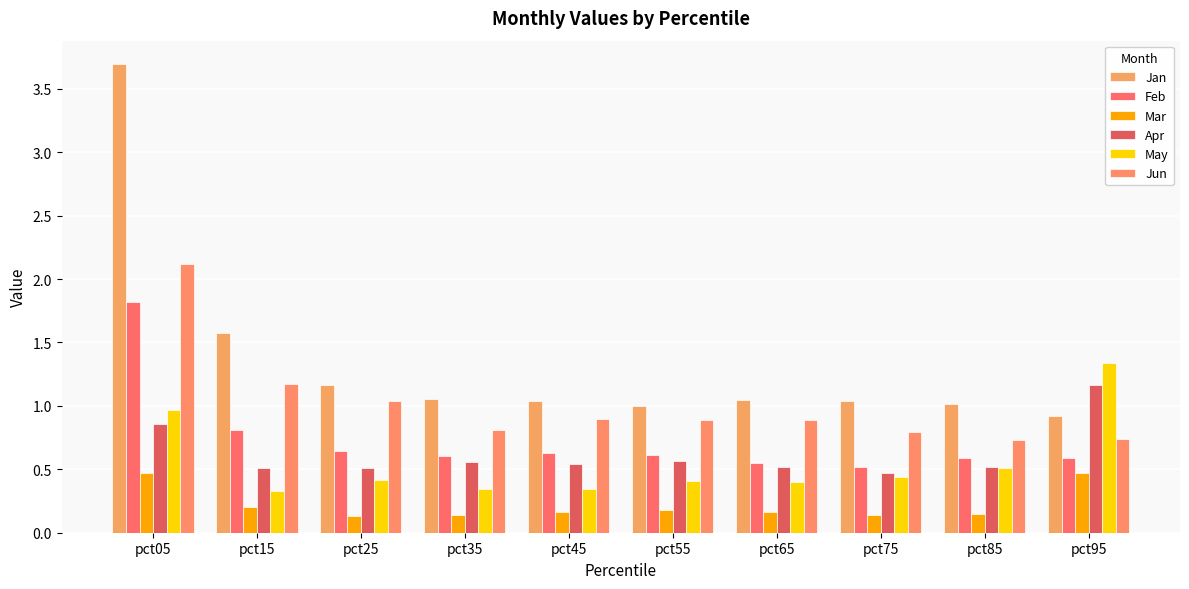

Which series has the largest range (max minus min)?

Jan